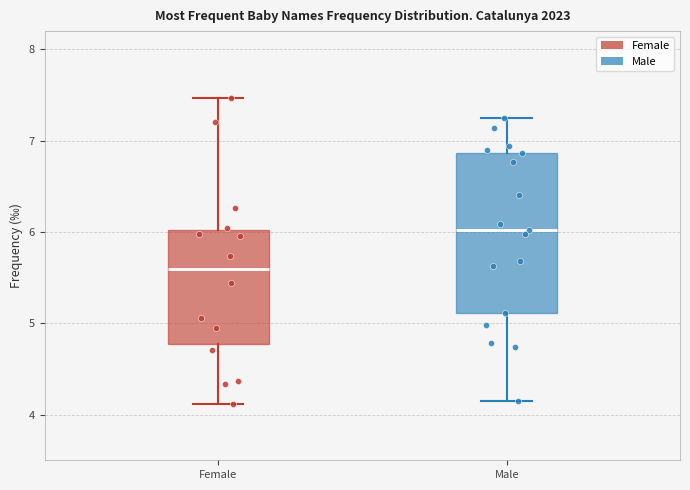

Where does the median line of the box for Female sit on the y-axis? The values are not printed on the chart, so give them approximately, as read against the axis.

5.6